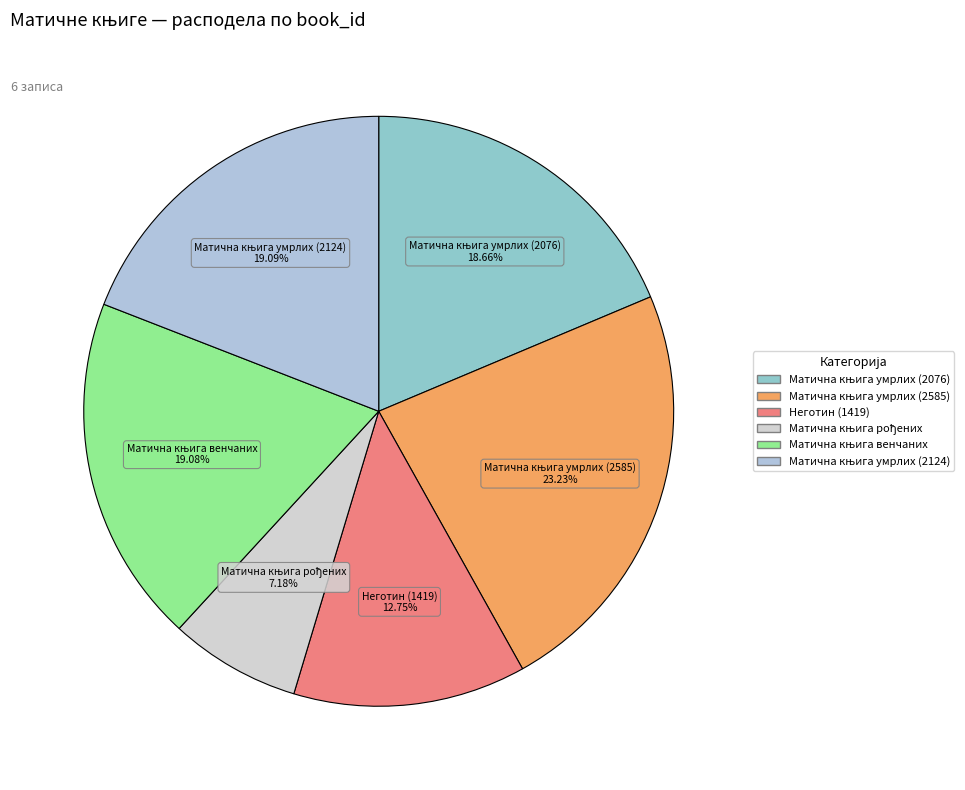

How many segments does this pie chart have?

6